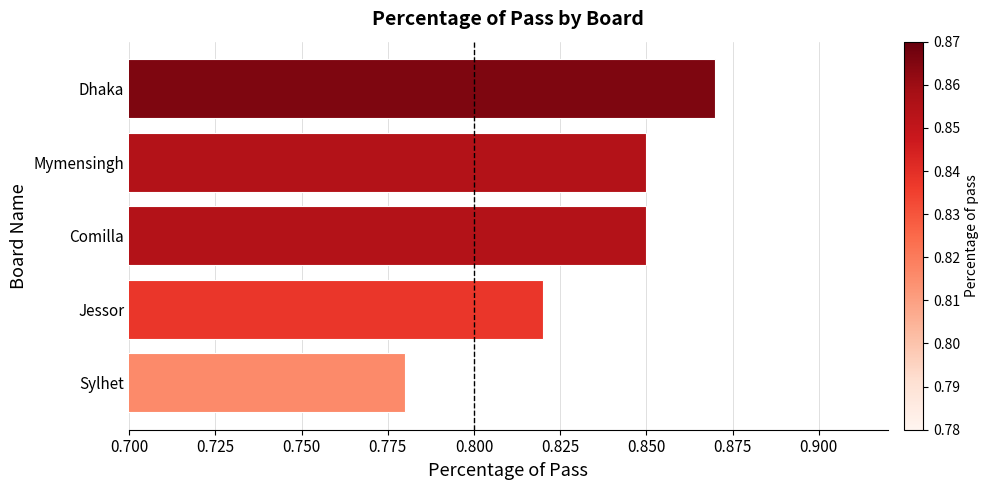

What is the sum of all values?

4.2